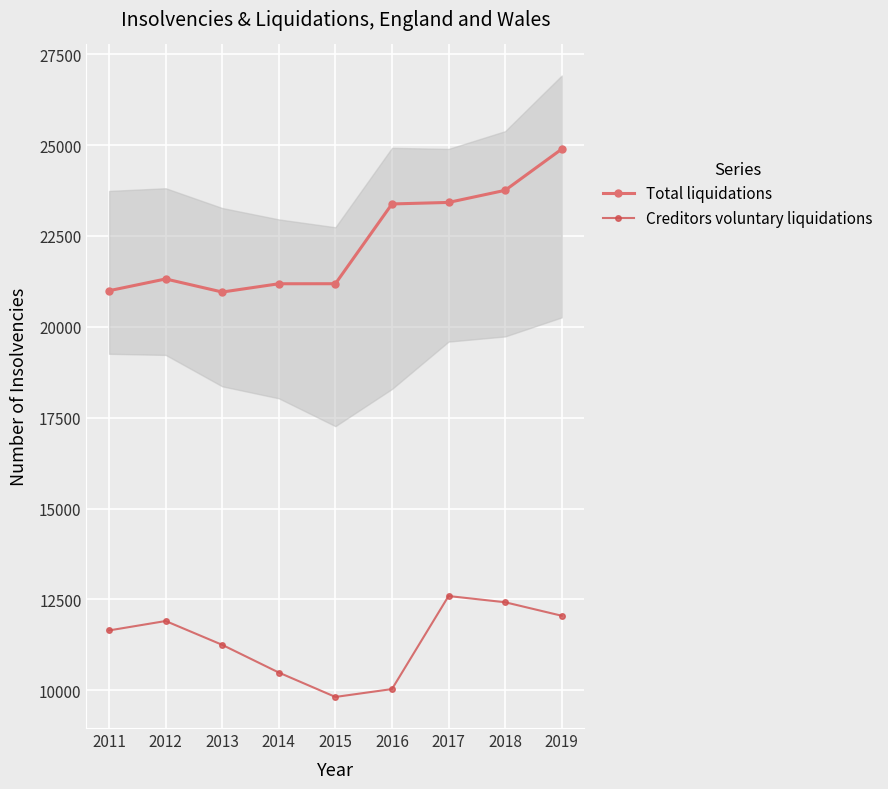

What are all the series names shown in the legend?

Total liquidations, Creditors voluntary liquidations